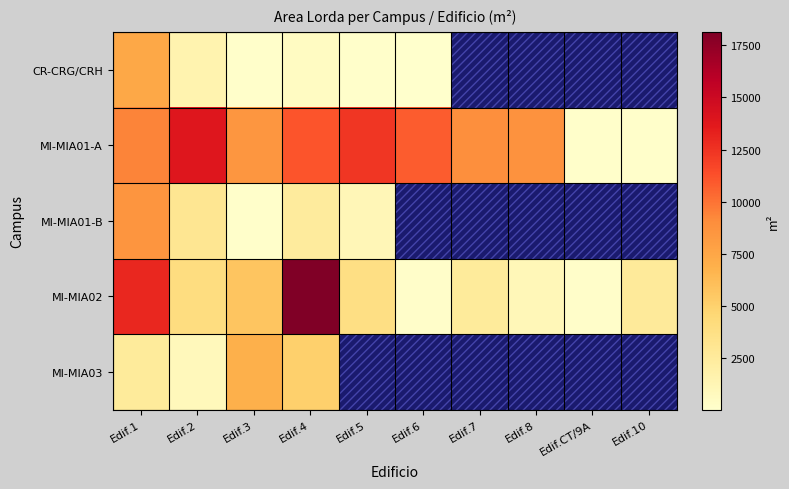

What is the sum of the MI-MIA01-B values at Edif.2 and Edif.1?

11583.6